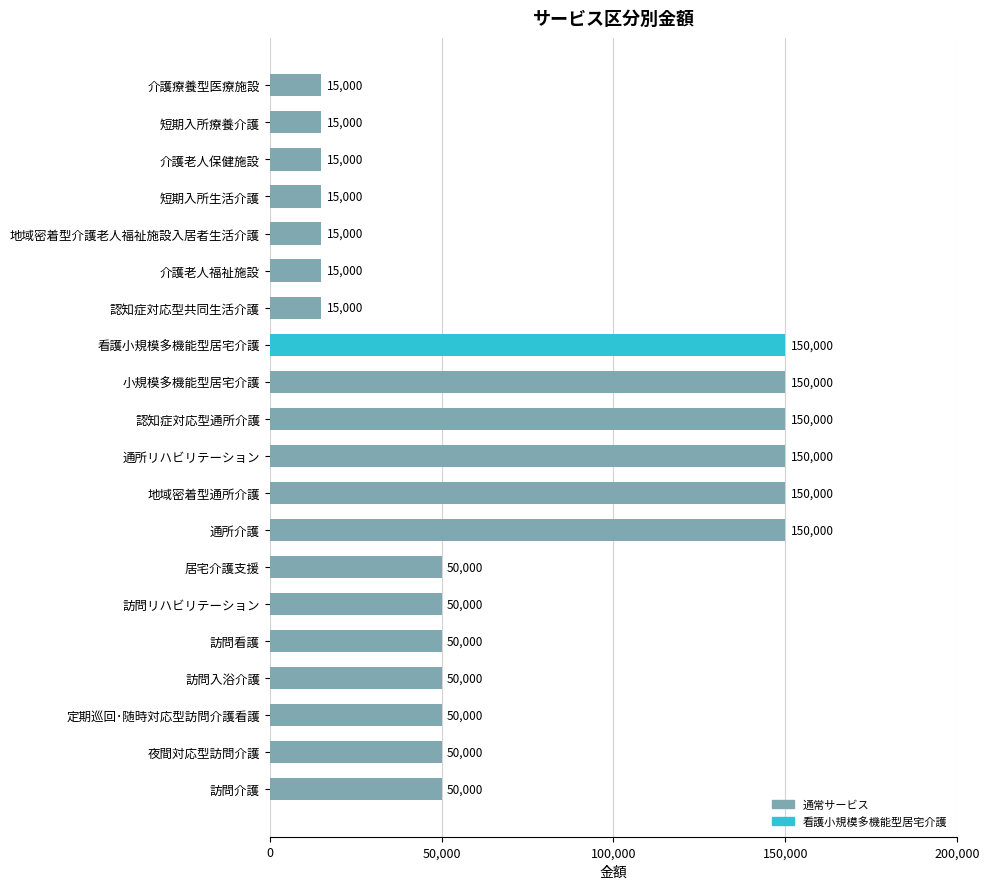

Does the chart contain stacked bars?

No